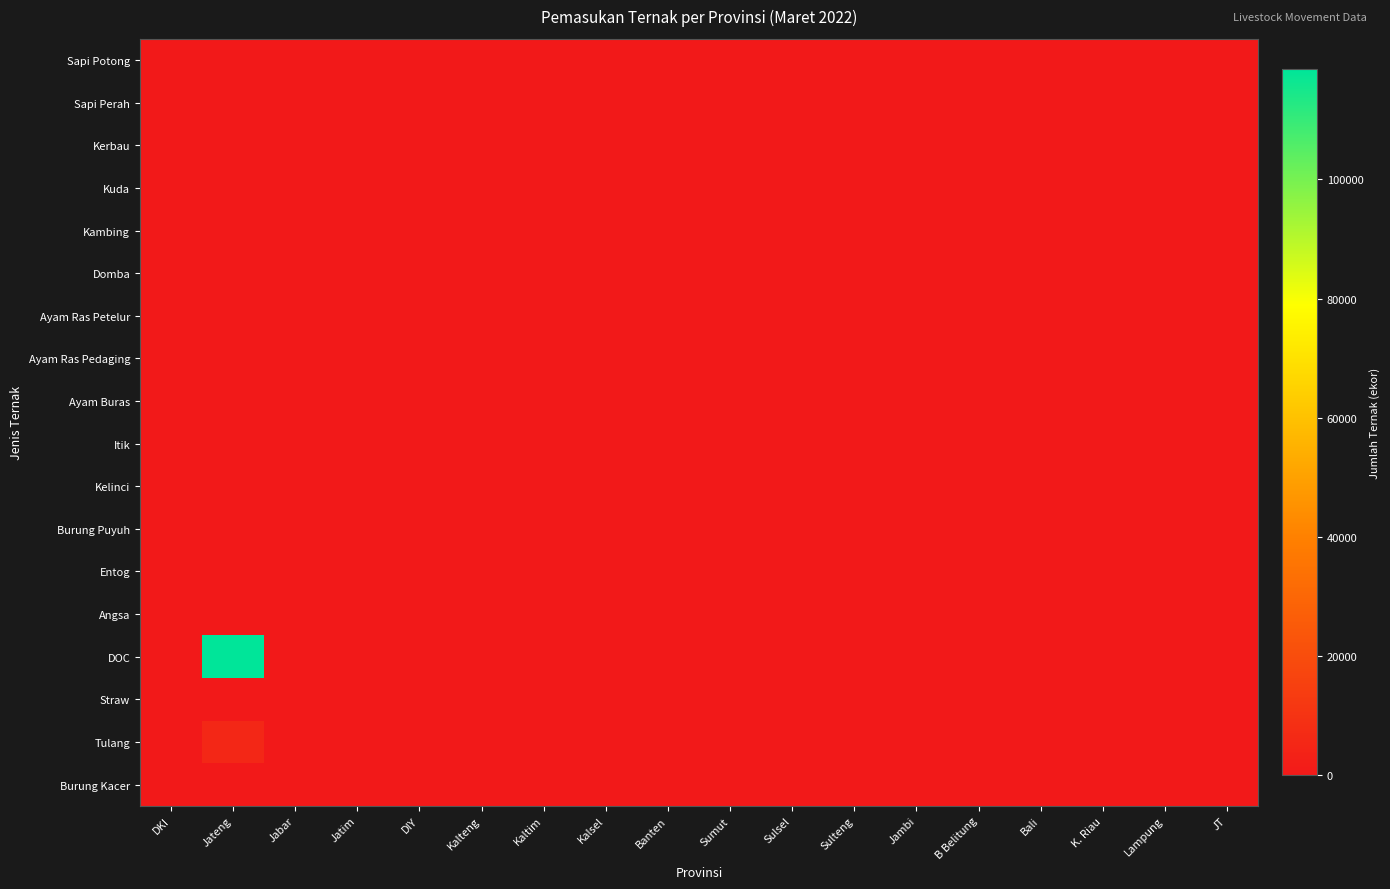

Which has a higher value, Lampung or Sulsel?

Lampung